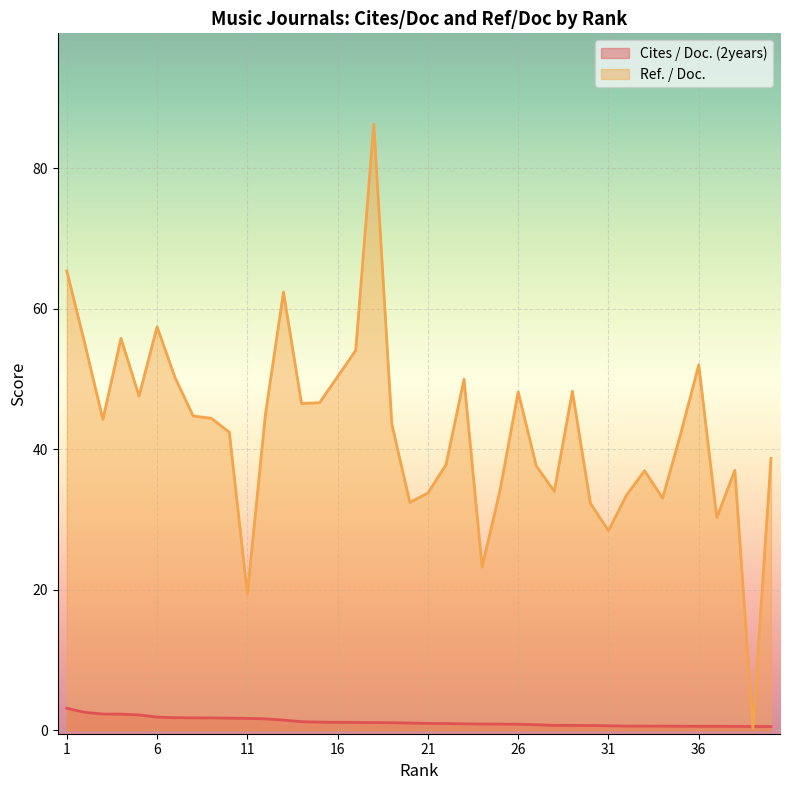

Rank the series by their maximum value, from highest to lowest.

Ref. / Doc., Cites / Doc. (2years)